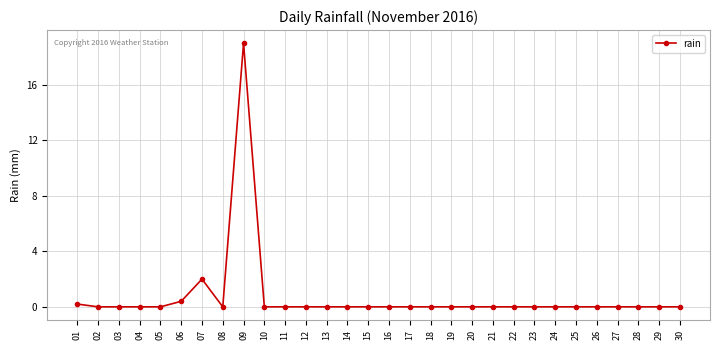

Does the chart display data point markers on the line(s)?

Yes